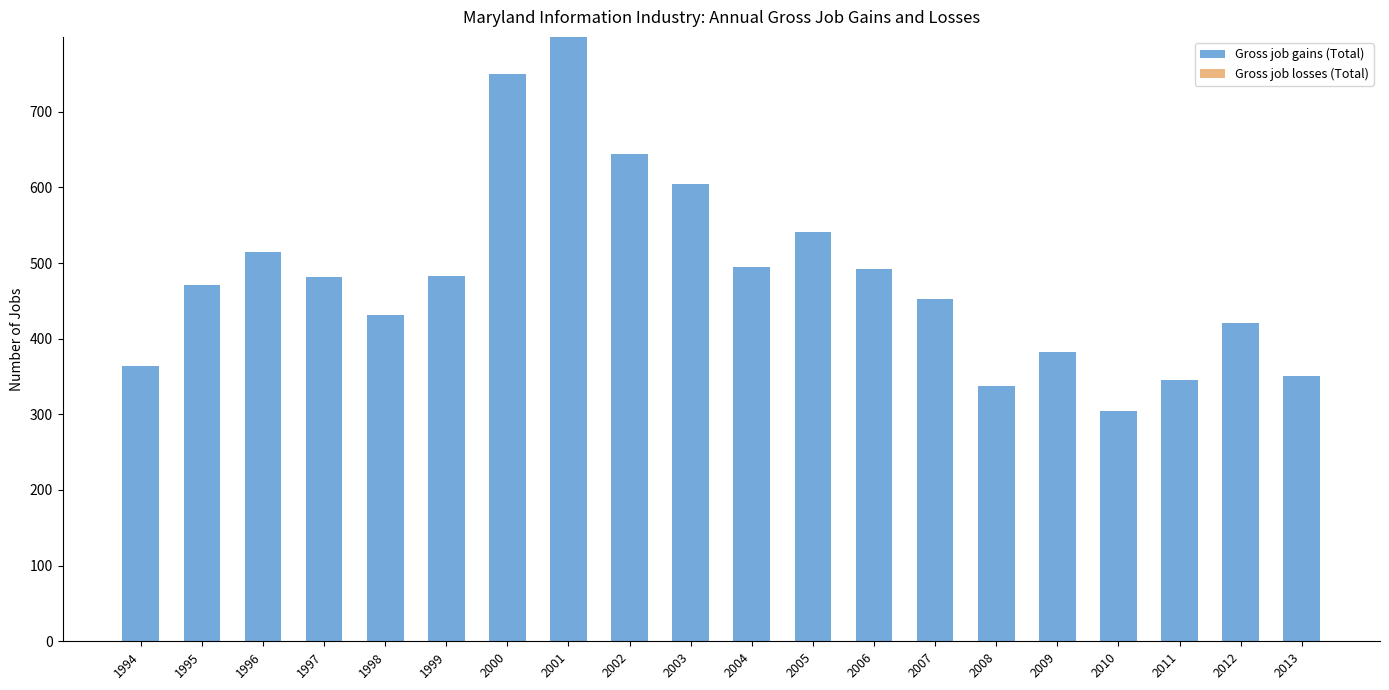

What is the value of the 16th bar from the left?

383